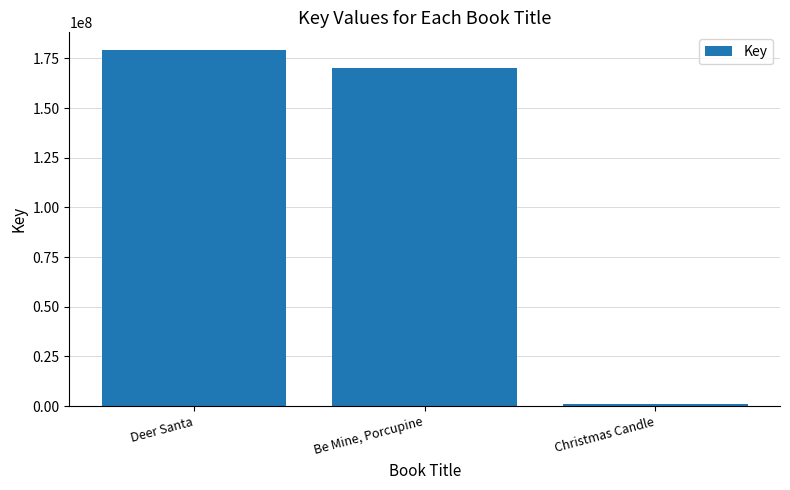

Rank the categories by value from highest to lowest.

Deer Santa, Be Mine, Porcupine, Christmas Candle